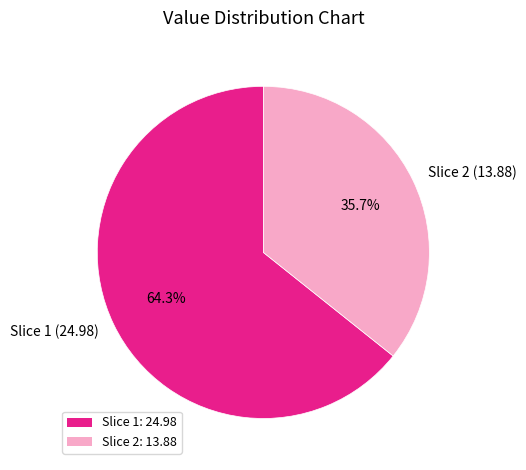

What is the smallest slice in the pie chart?

Slice 2 (13.88)